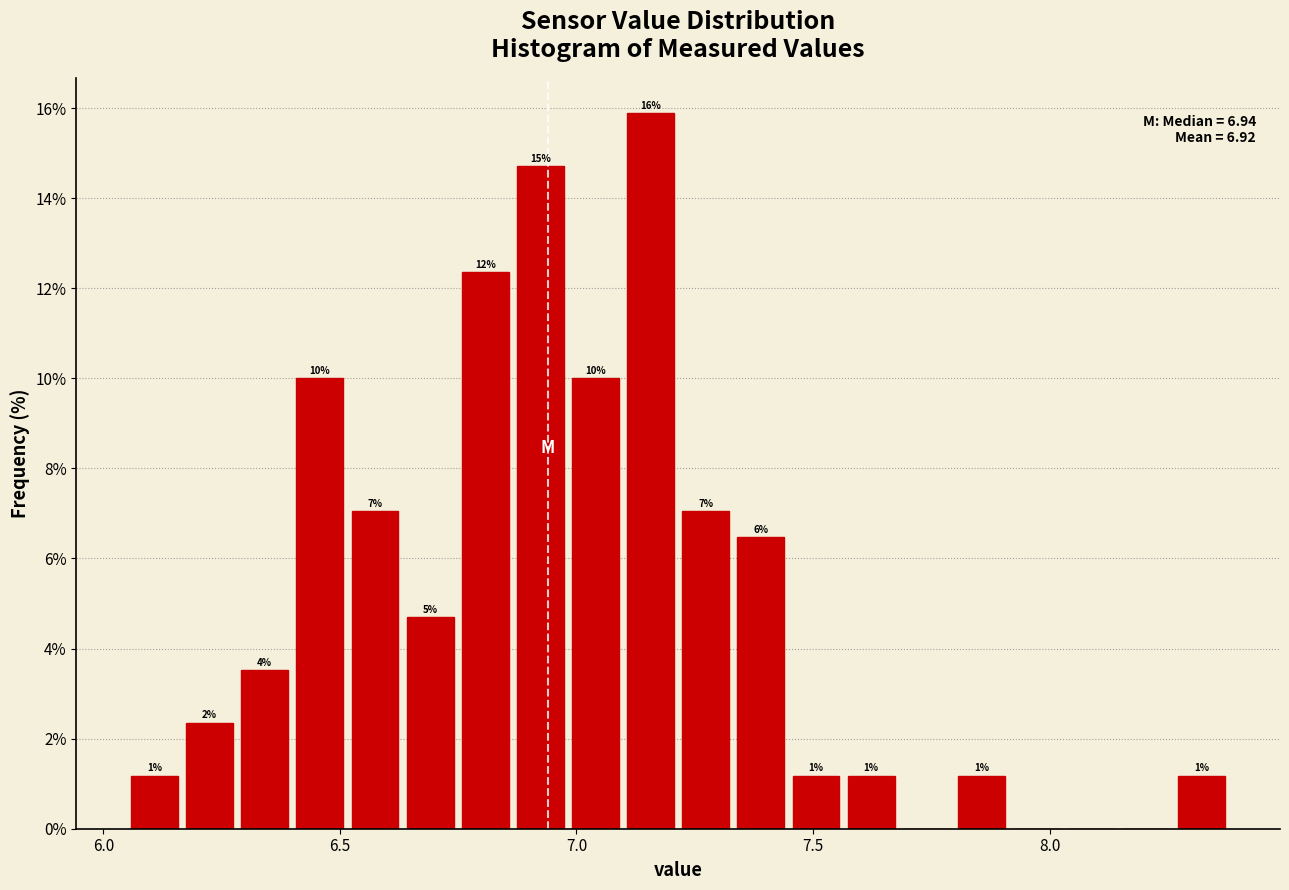

Read against the x-axis, roughly where is the centre of the tallest bar?

7.15